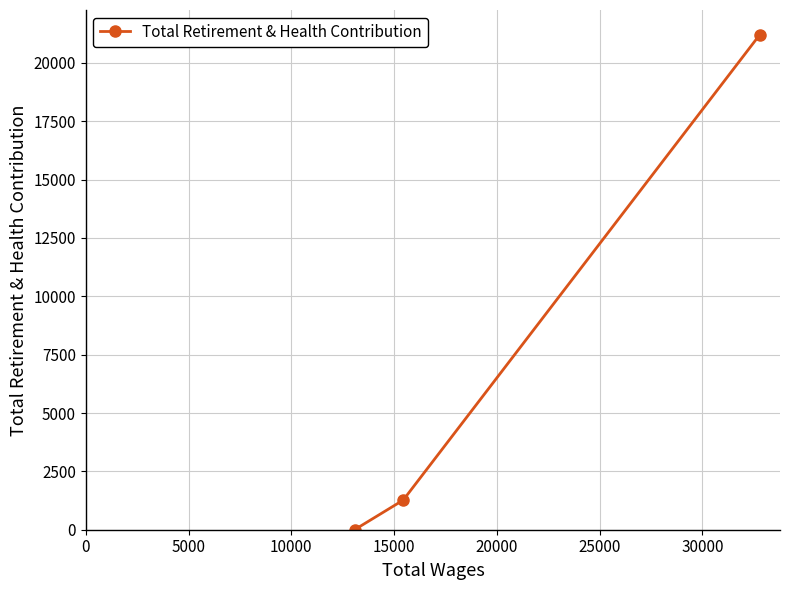

What is the difference between the maximum and minimum values?

21209